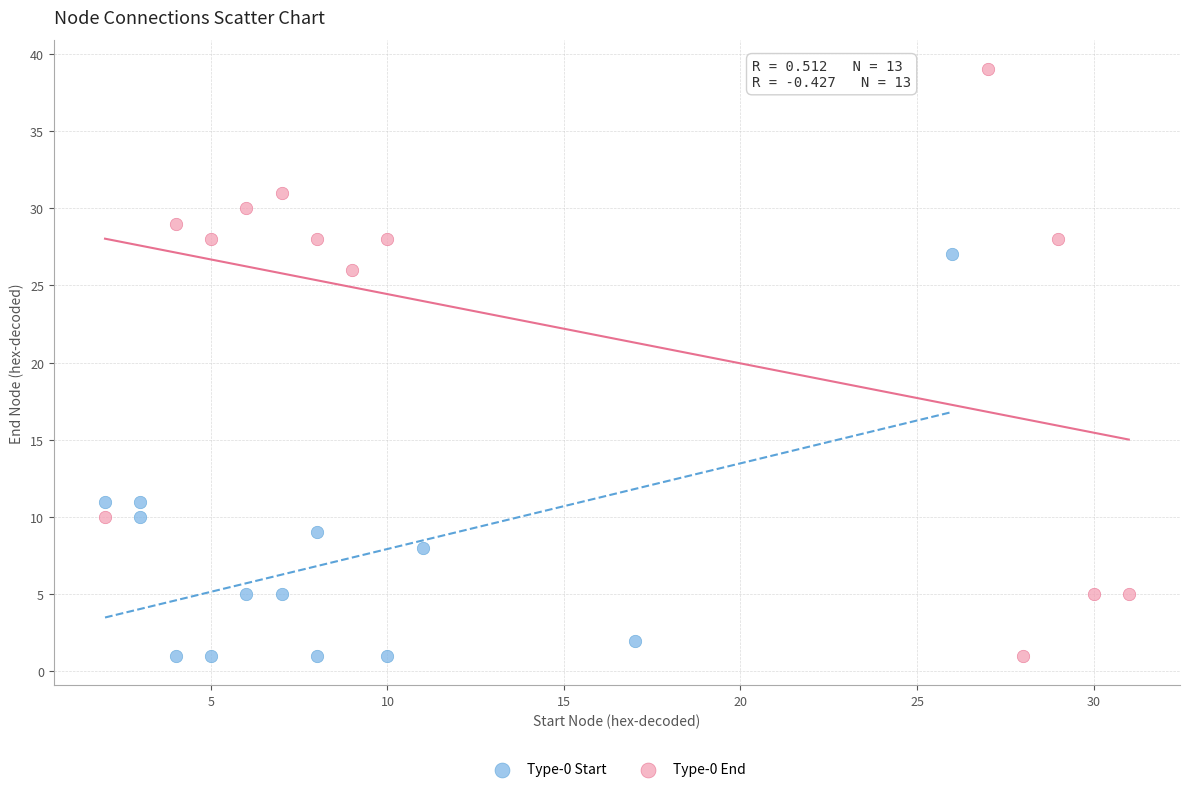

Which series has the largest Y range (max minus min)?

Type-0 End